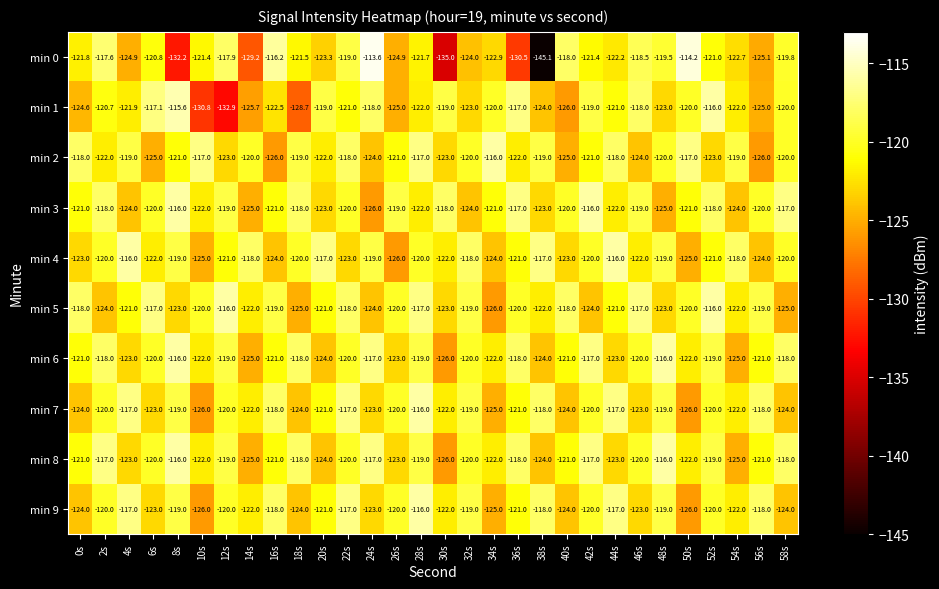

Which series has the widest spread of values?

min 0